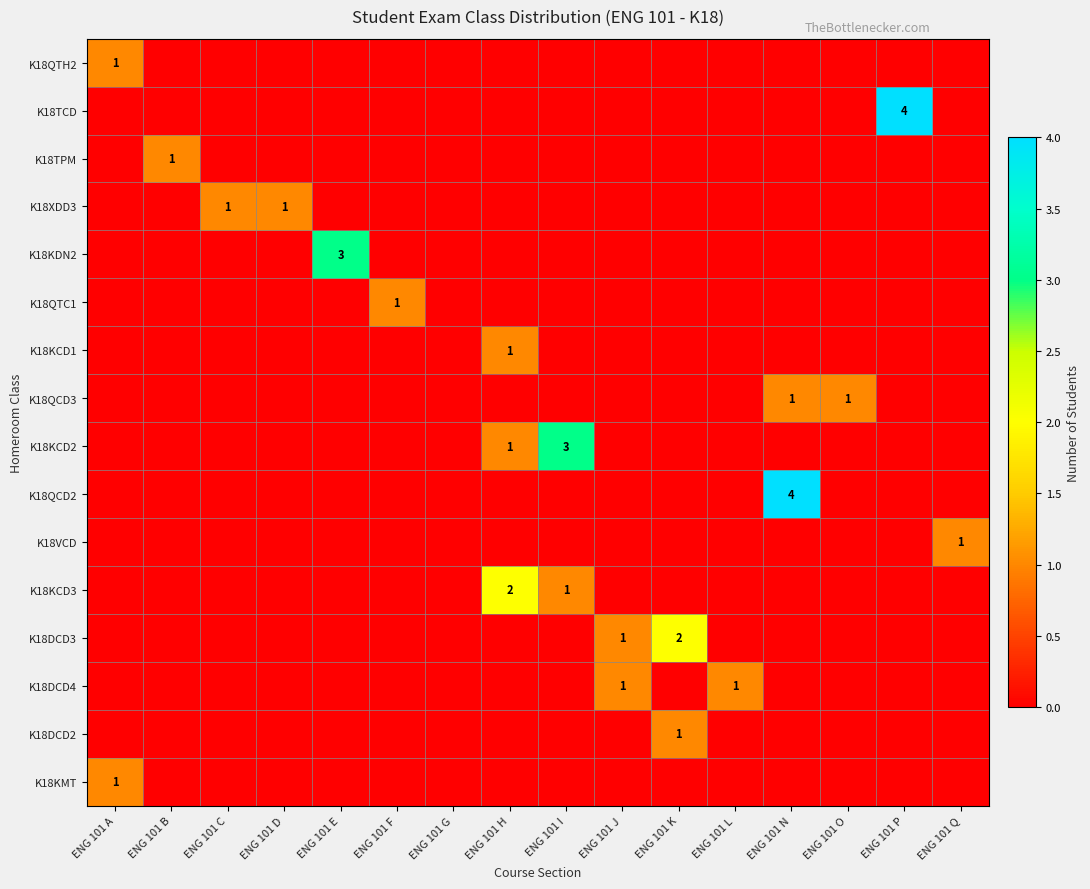

Which series has the largest range (max minus min)?

K18TCD